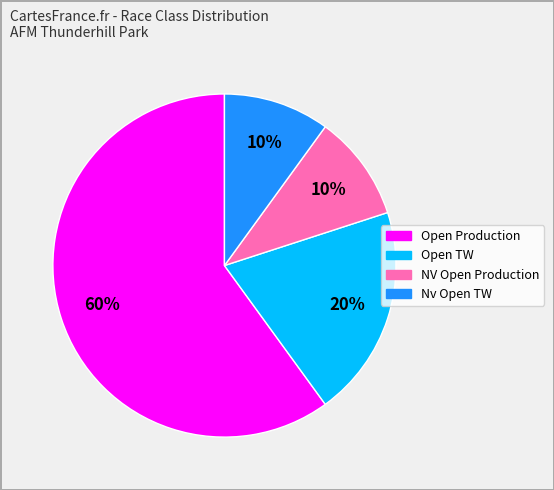

How many slices are in this pie chart?

4